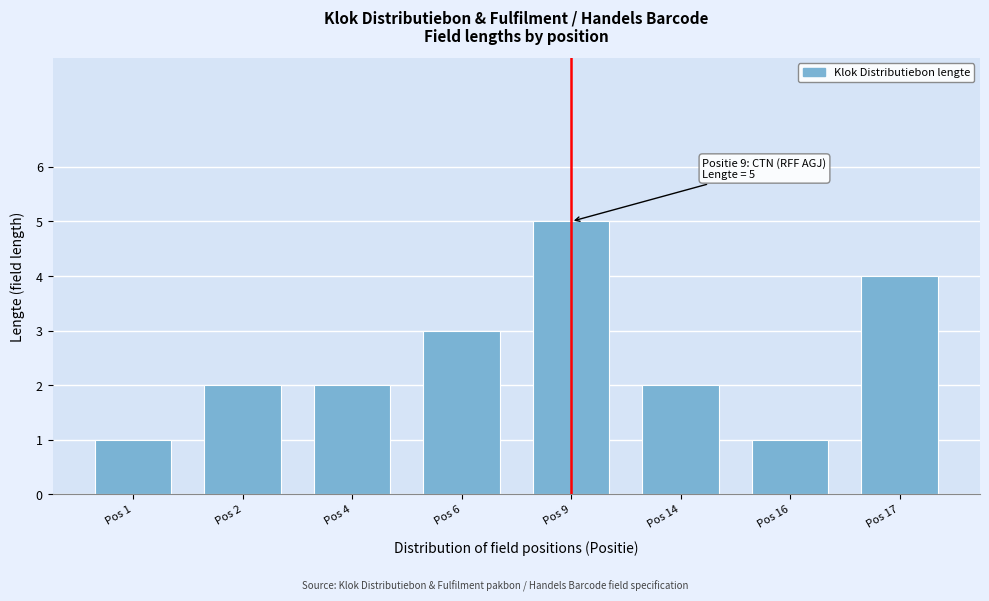

Reading right to left, extract all data points from this chart.

Pos 17=4	Pos 16=1	Pos 14=2	Pos 9=5	Pos 6=3	Pos 4=2	Pos 2=2	Pos 1=1